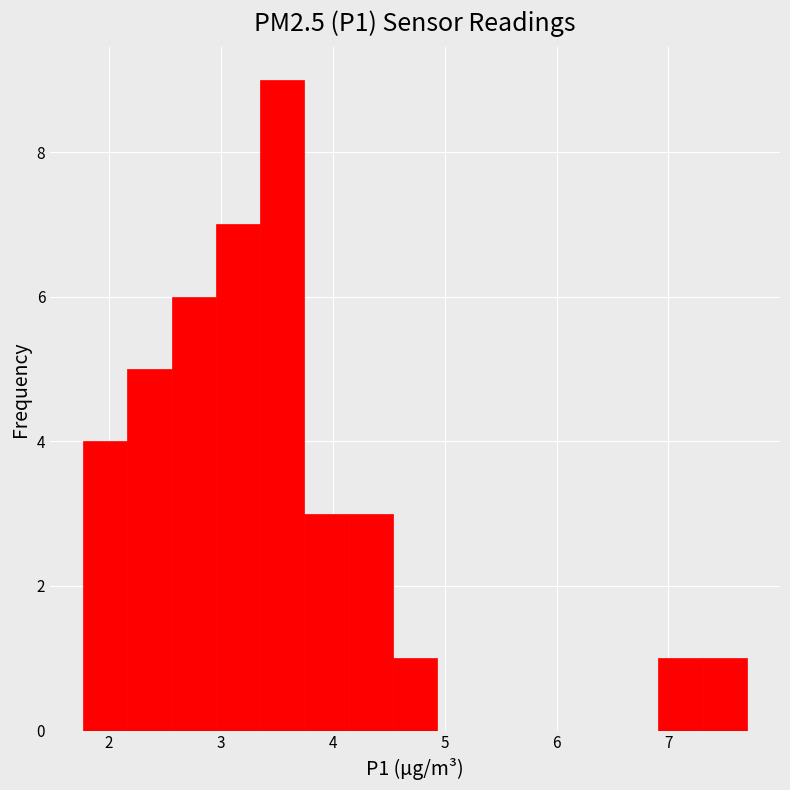

Around what value on the x-axis is the tallest bar? Give the approximate position of its centre, as read against the axis.

3.5